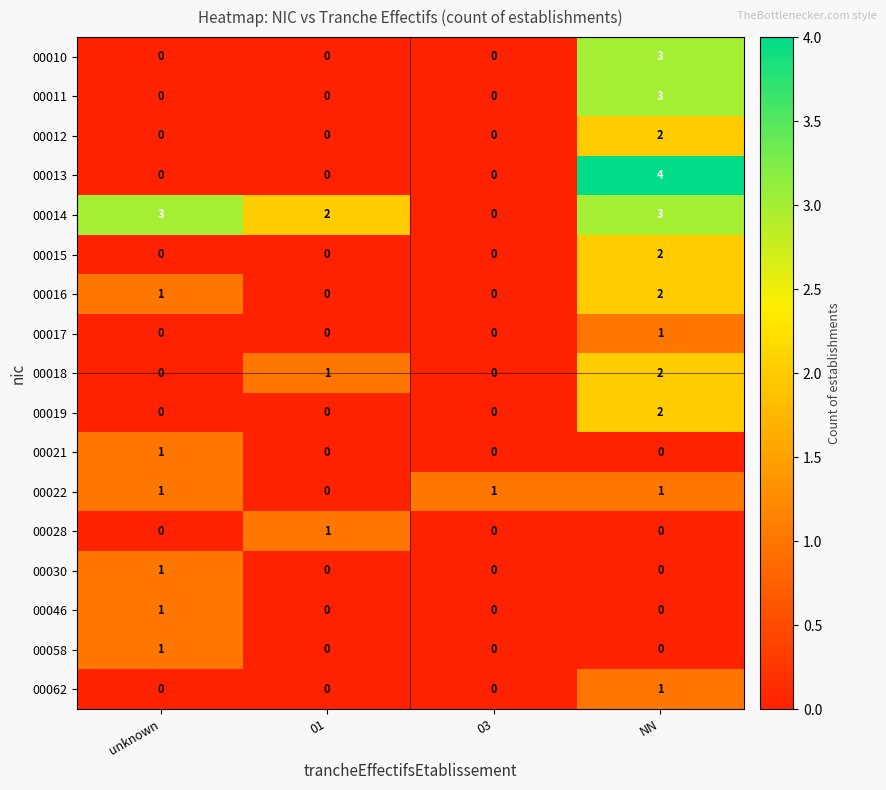

At which category does the chart reach its peak across all series?

NN